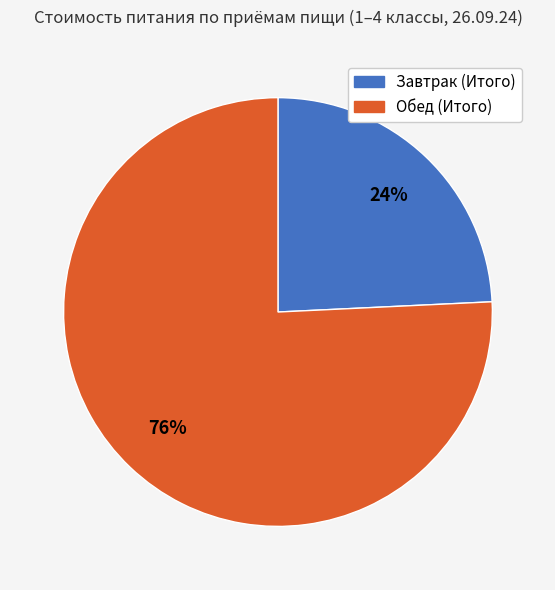

What is the largest slice in the pie chart?

Обед (Итого)